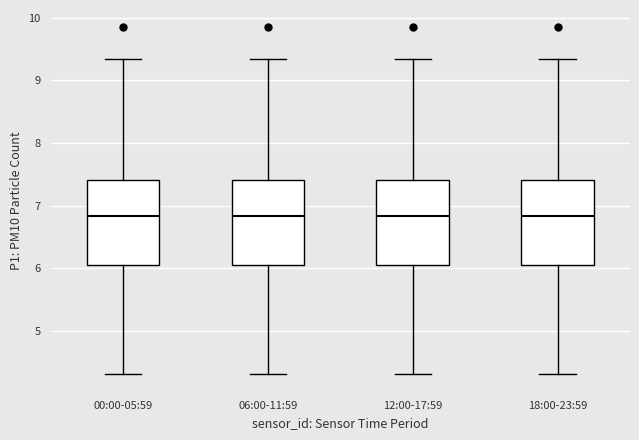

Where is the lower edge of the box for 00:00-05:59 on the y-axis? The values are not printed on the chart, so give them approximately, as read against the axis.

6.1